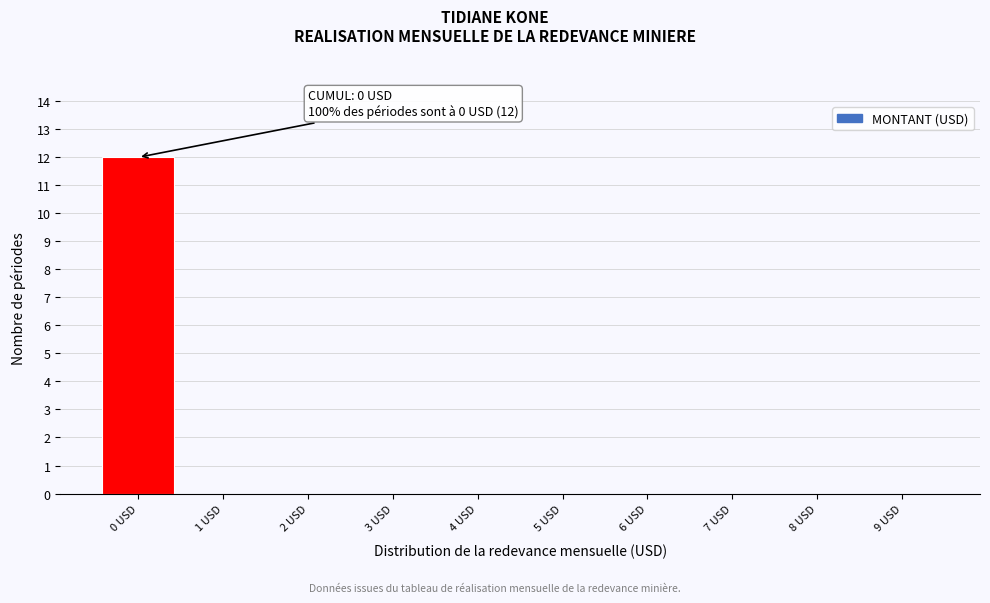

Over which range of the x-axis is the bar tallest?

-0.5 to 0.5